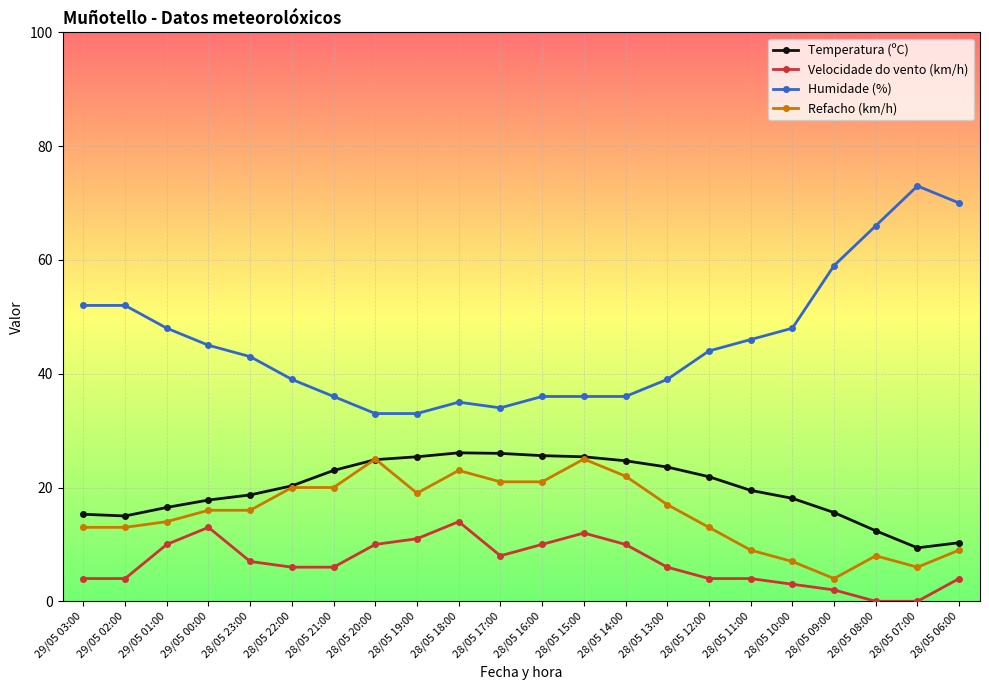

True or false: Refacho (km/h) and Velocidade do vento (km/h) intersect in this chart.

False